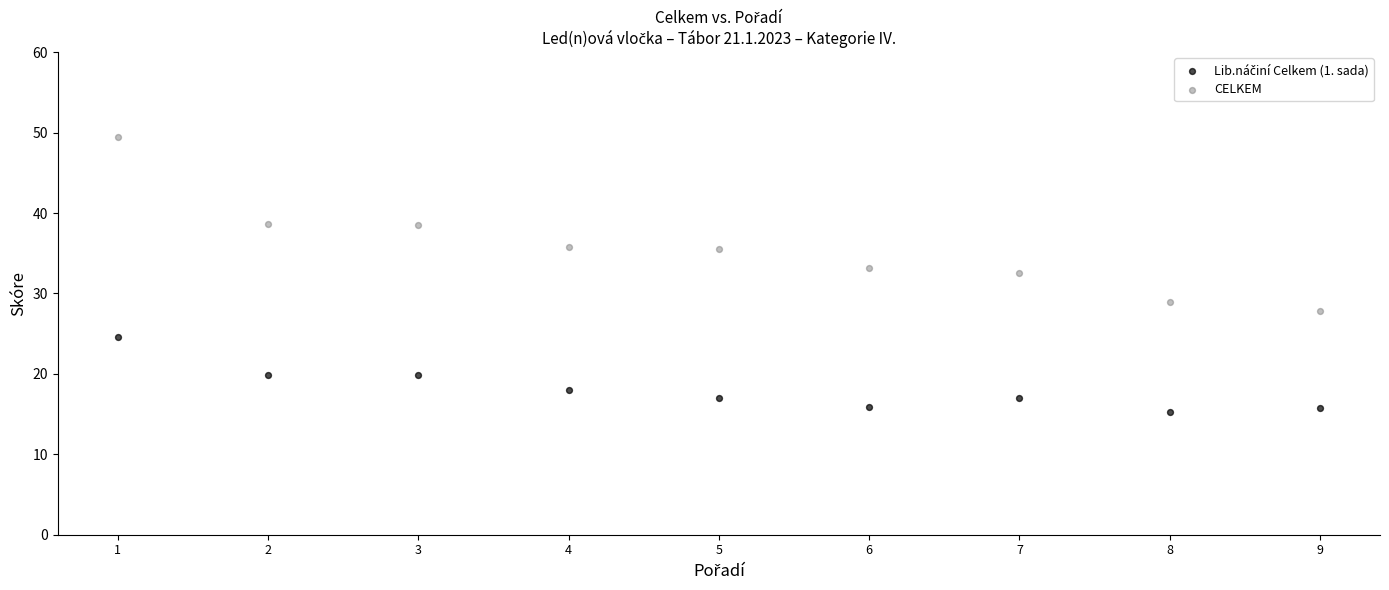

Which series has the largest Y range (max minus min)?

CELKEM